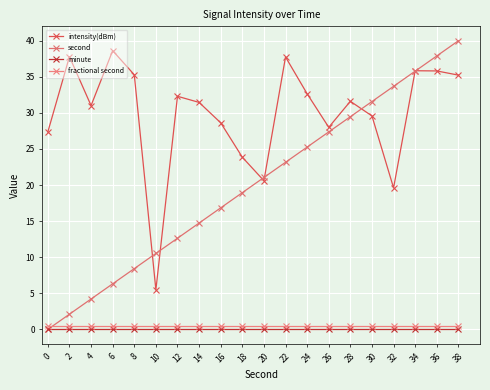

At which category is the sum across all series the highest?

38